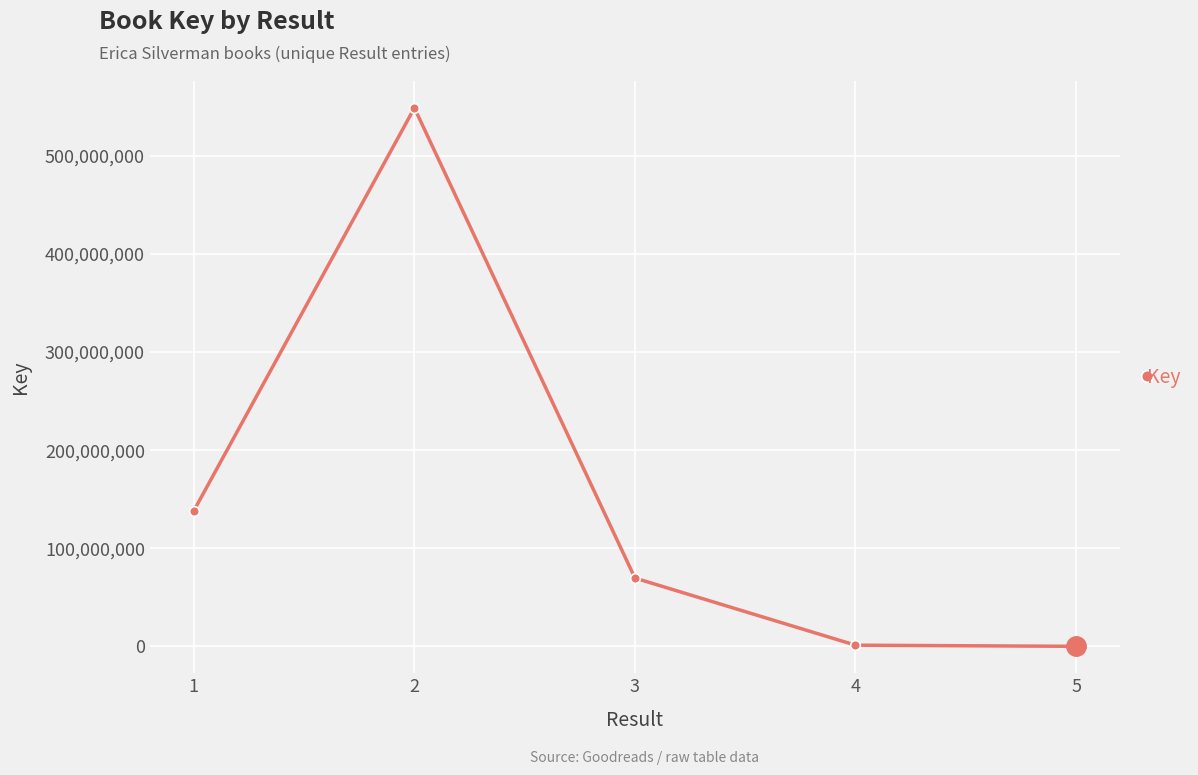

What is the change in value from 2 to 5?

-548831783